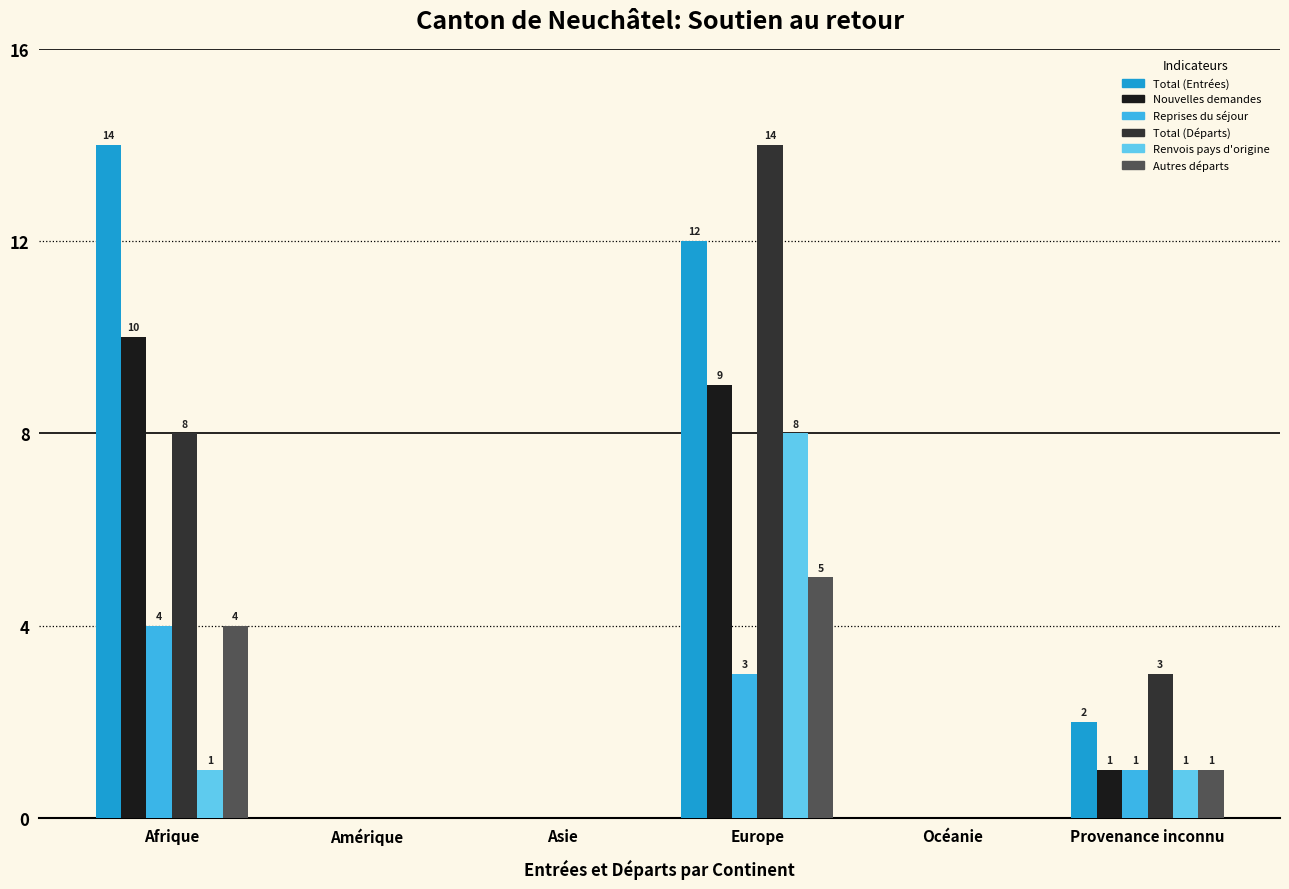

At which category is the sum across all series the highest?

Europe